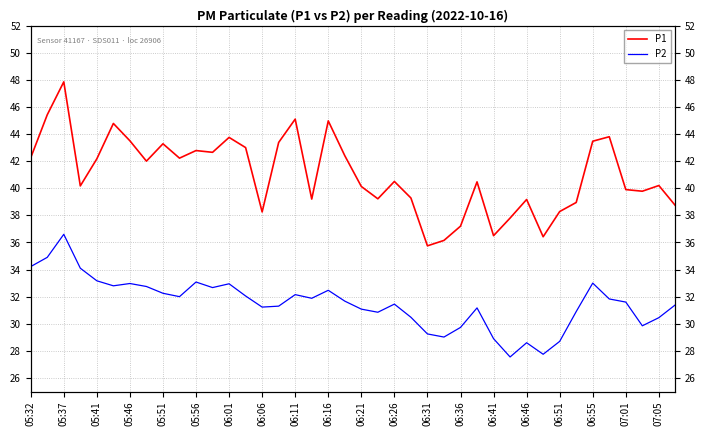

What is the maximum value shown in the chart?

47.9